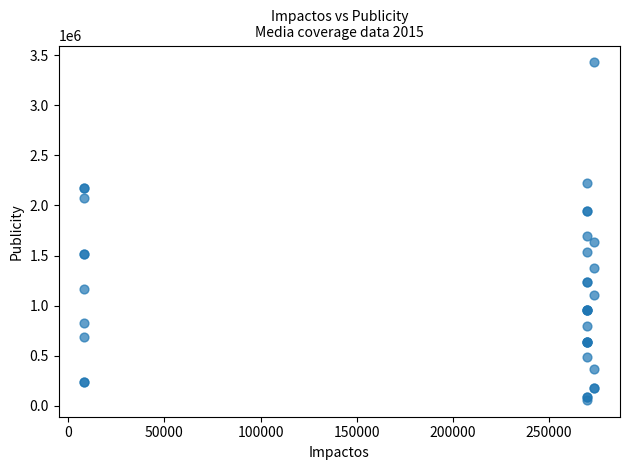

What Y value in the scatter plot is closest to 1743500?

1692900